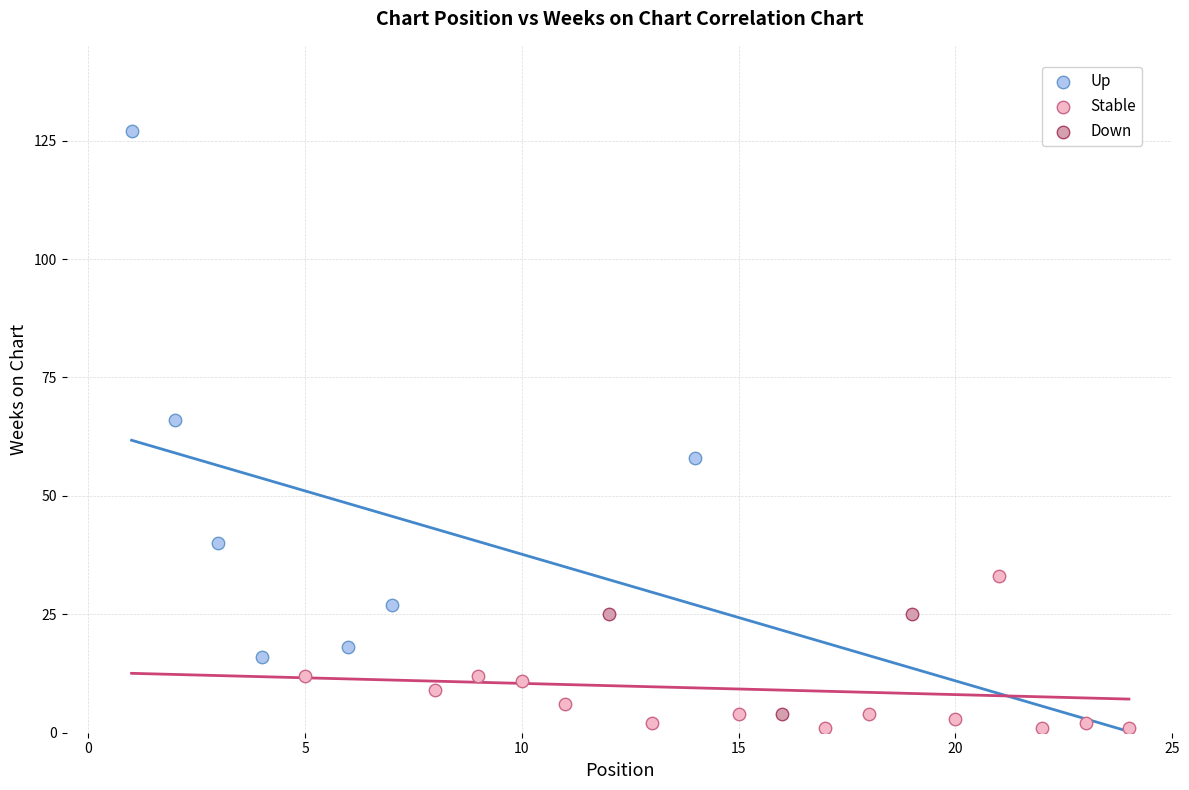

Which series contains the highest Y value?

Up